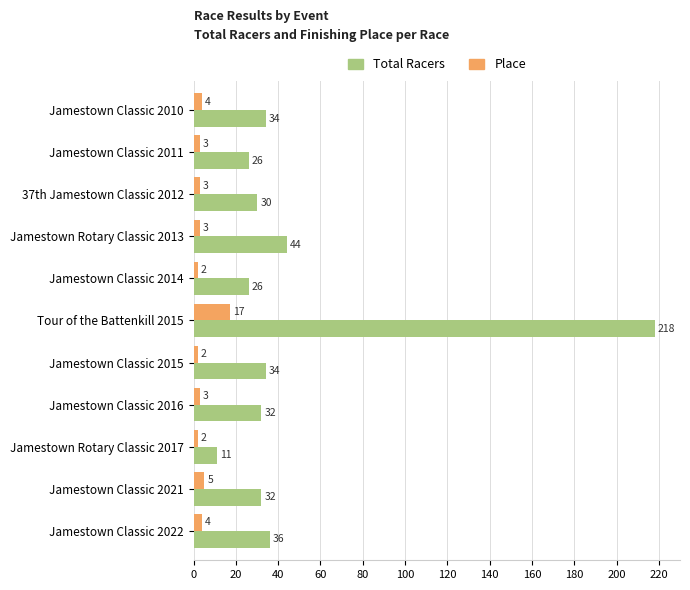

What is the difference between the second highest and minimum values in the Place series?

3